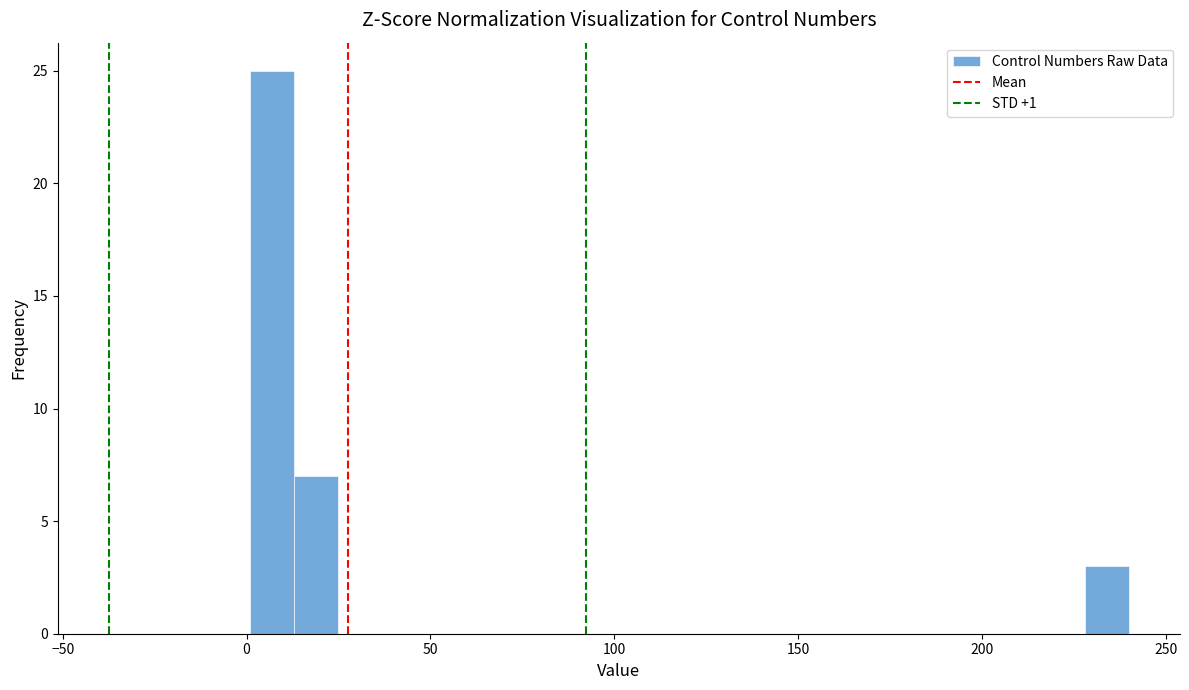

Read against the x-axis, roughly where is the centre of the tallest bar?

5